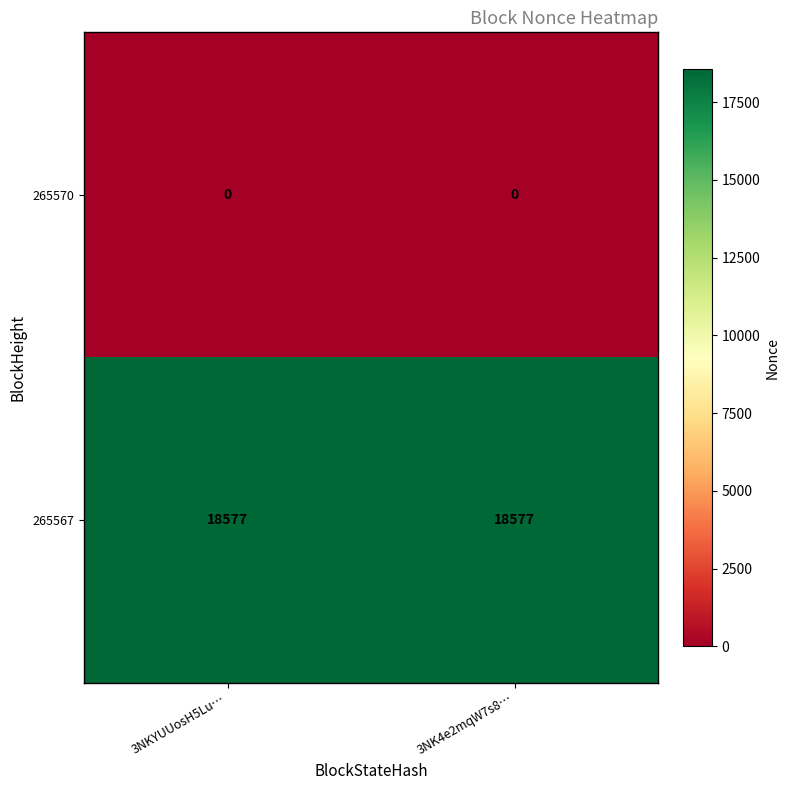

Rank the series at 3NK4e2mqW7s8… from lowest to highest value.

265570, 265567